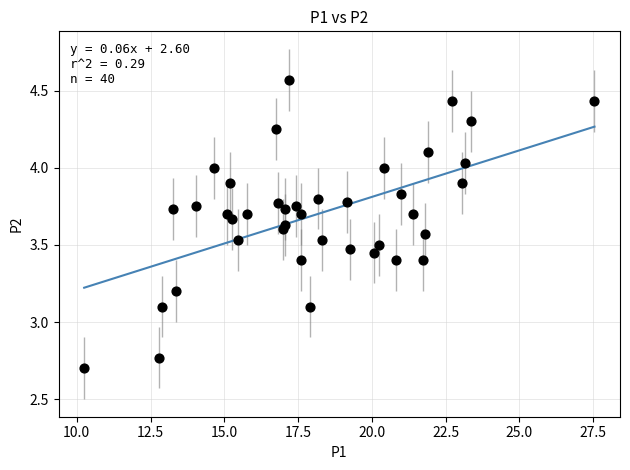

What is the range of Y values (max minus min)?

1.9